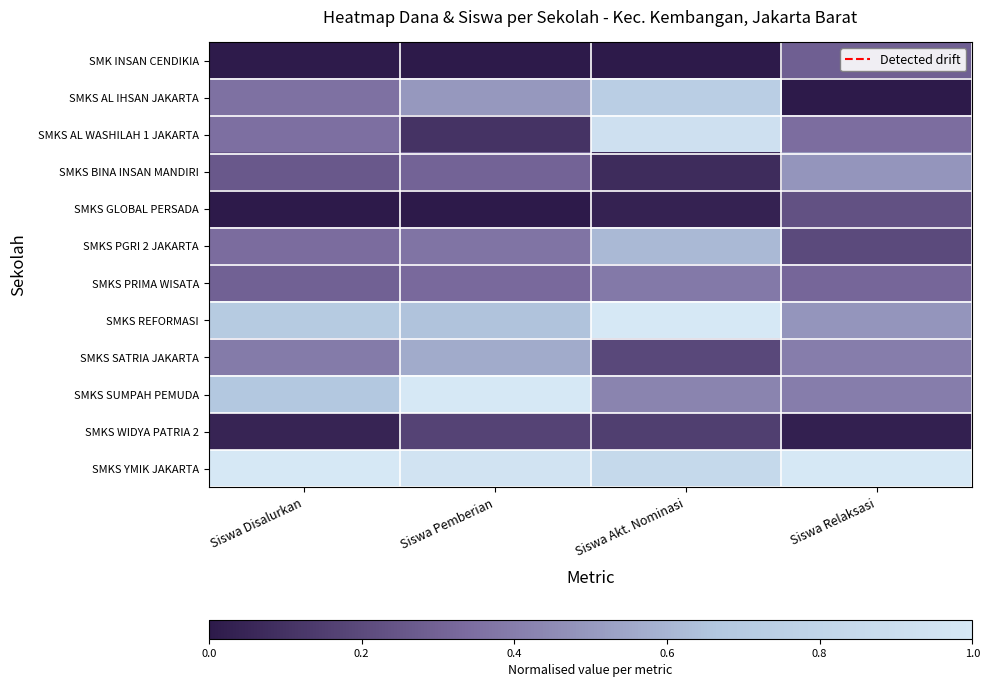

Count the number of categories in the chart.

4